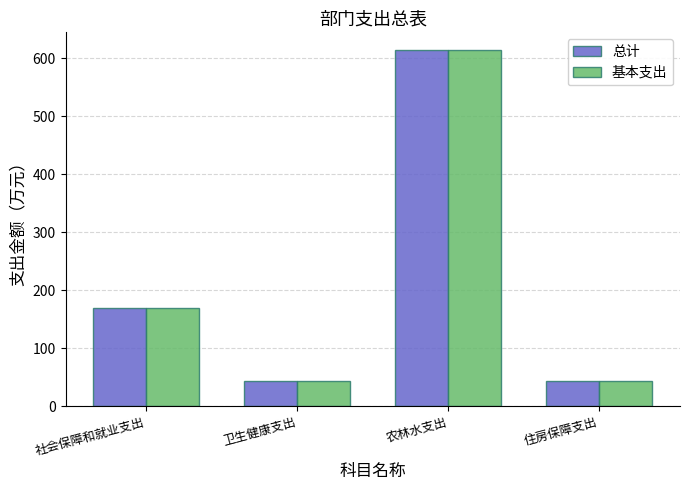

The value of 总计 at 农林水支出 is 614.1. True or false?

True